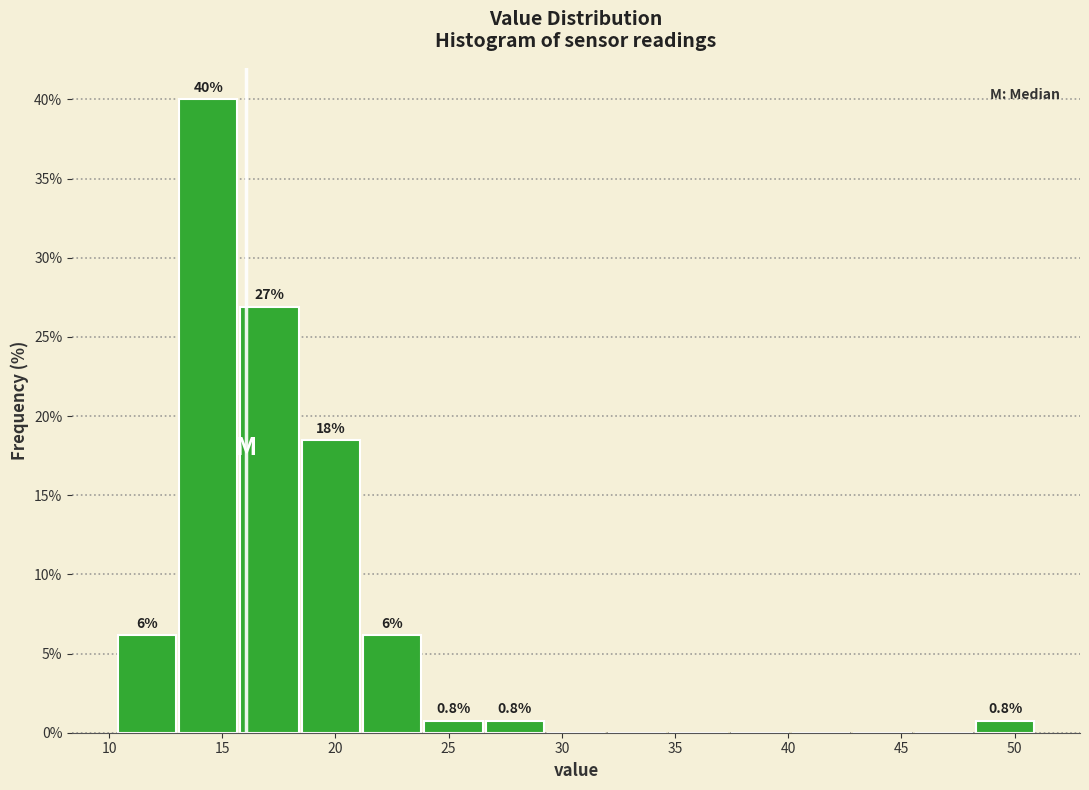

Over which range of the x-axis is the bar tallest?

13.0 to 15.5